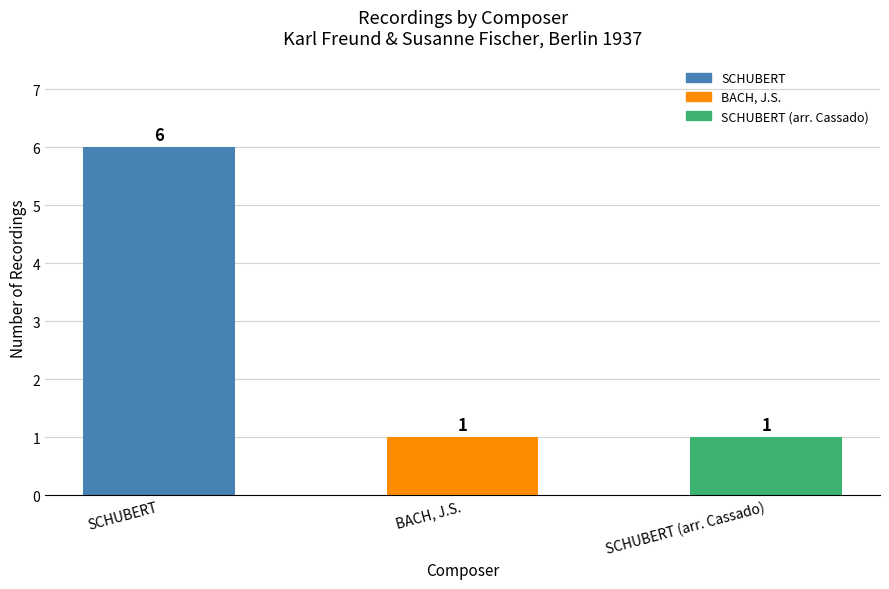

What is the difference between the maximum and minimum values?

5